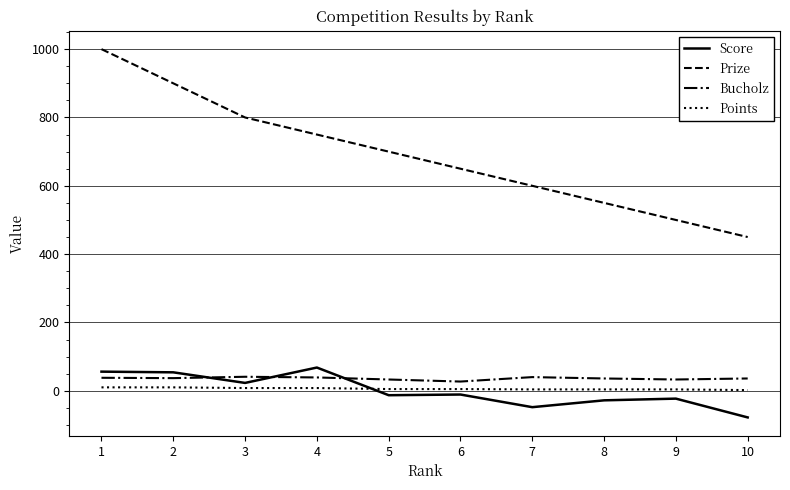

True or false: Prize has a value of 1000 at 1.

True